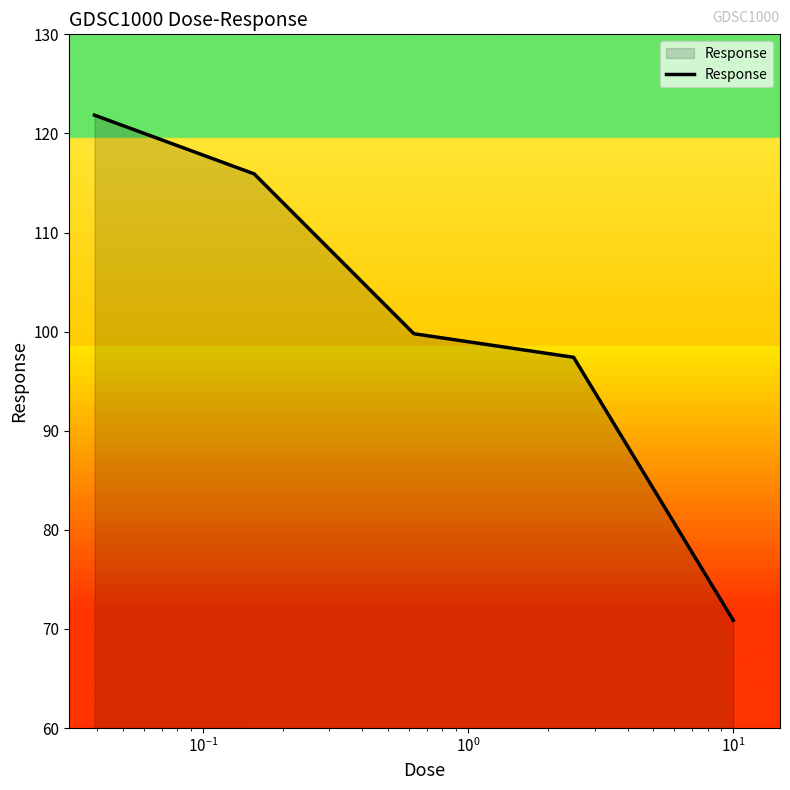

Does the chart display data point markers on the line(s)?

No